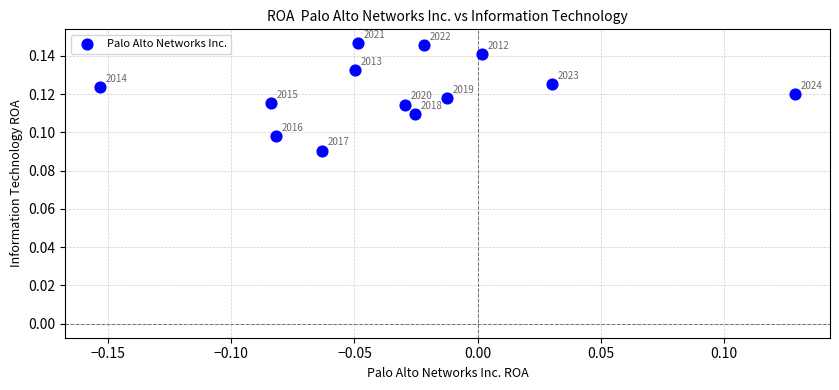

What is the range of X values (max minus min)?

0.3